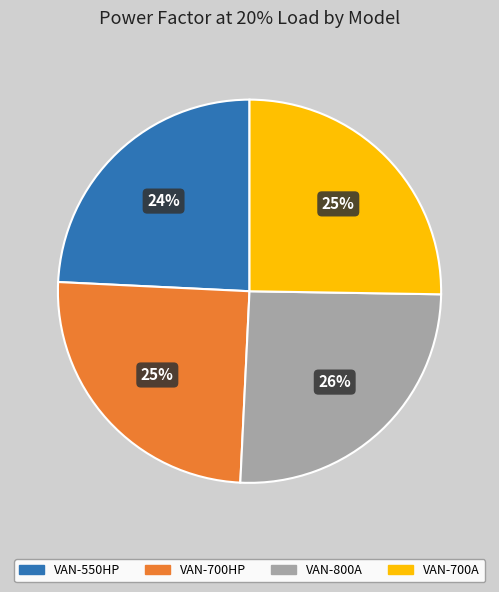

What percentage is the VAN-700A slice, to the nearest percent?

25%